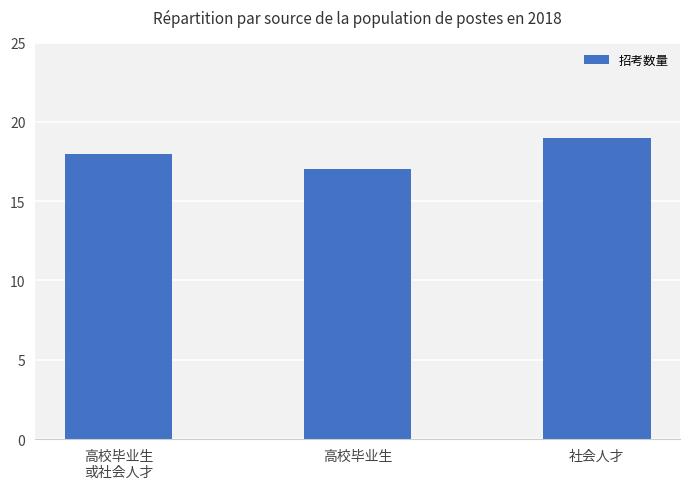

Reading right to left, extract all data points from this chart.

19	17	18